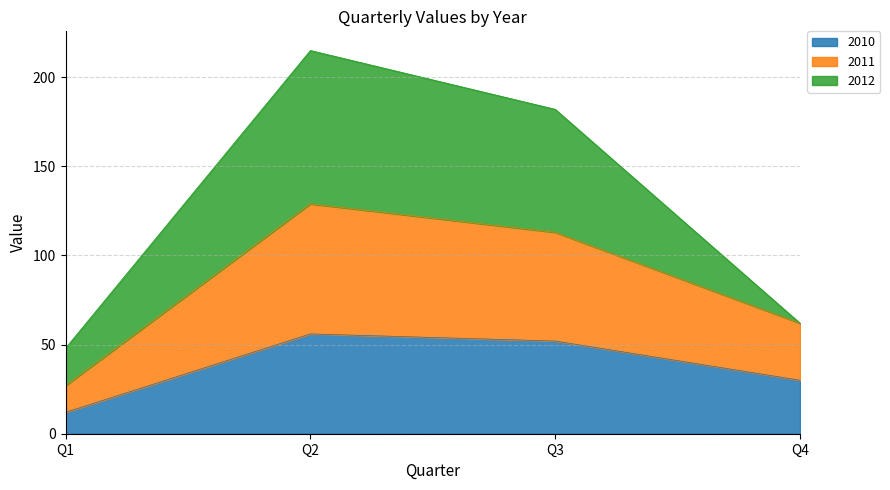

What is the value of the 2010 point at the 4th from the left?

30